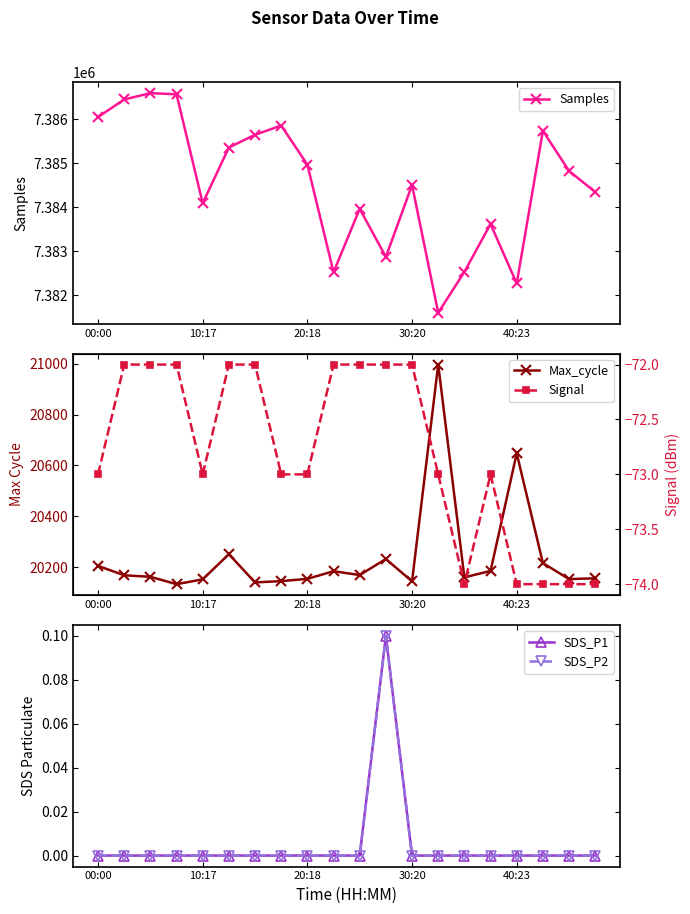

How many data points in Max_cycle are less than 20168?

10